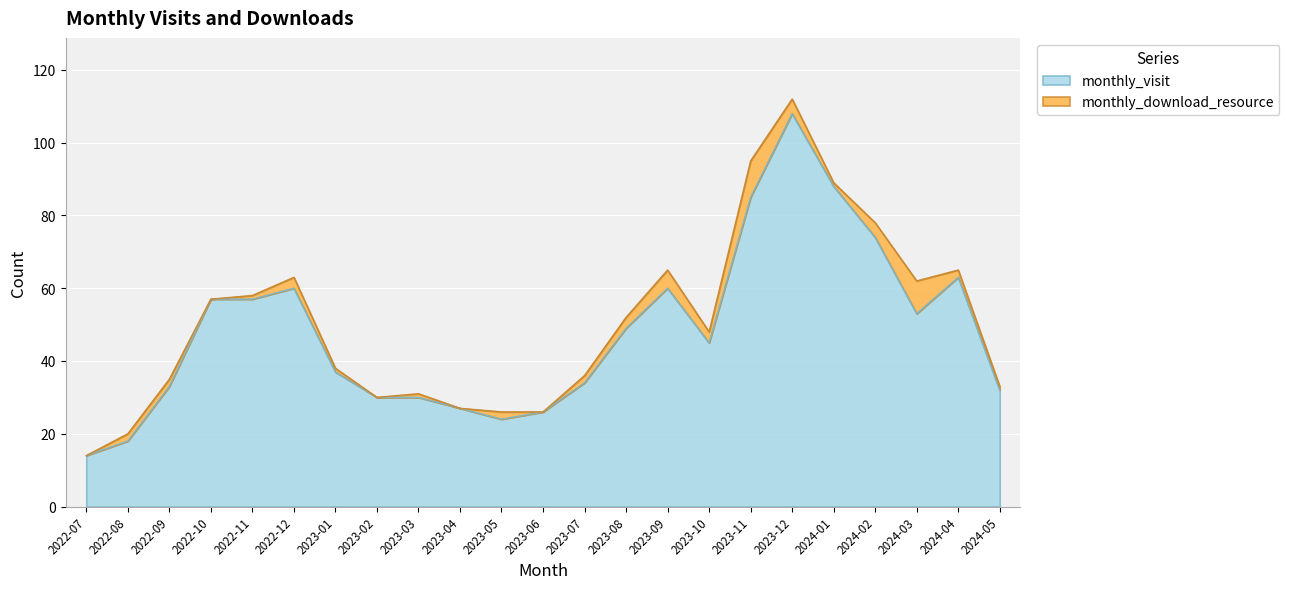

True or false: the data shows 26 at 2023-06.

True